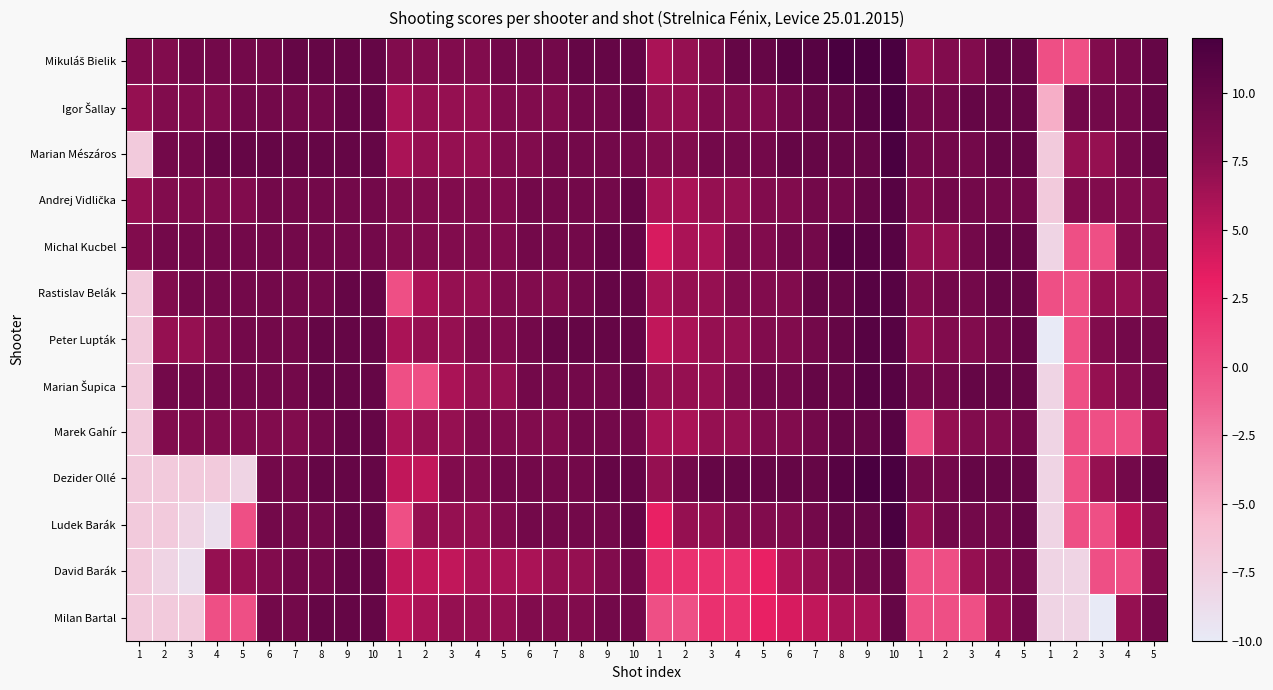

What is the total value across all series at 2?

45